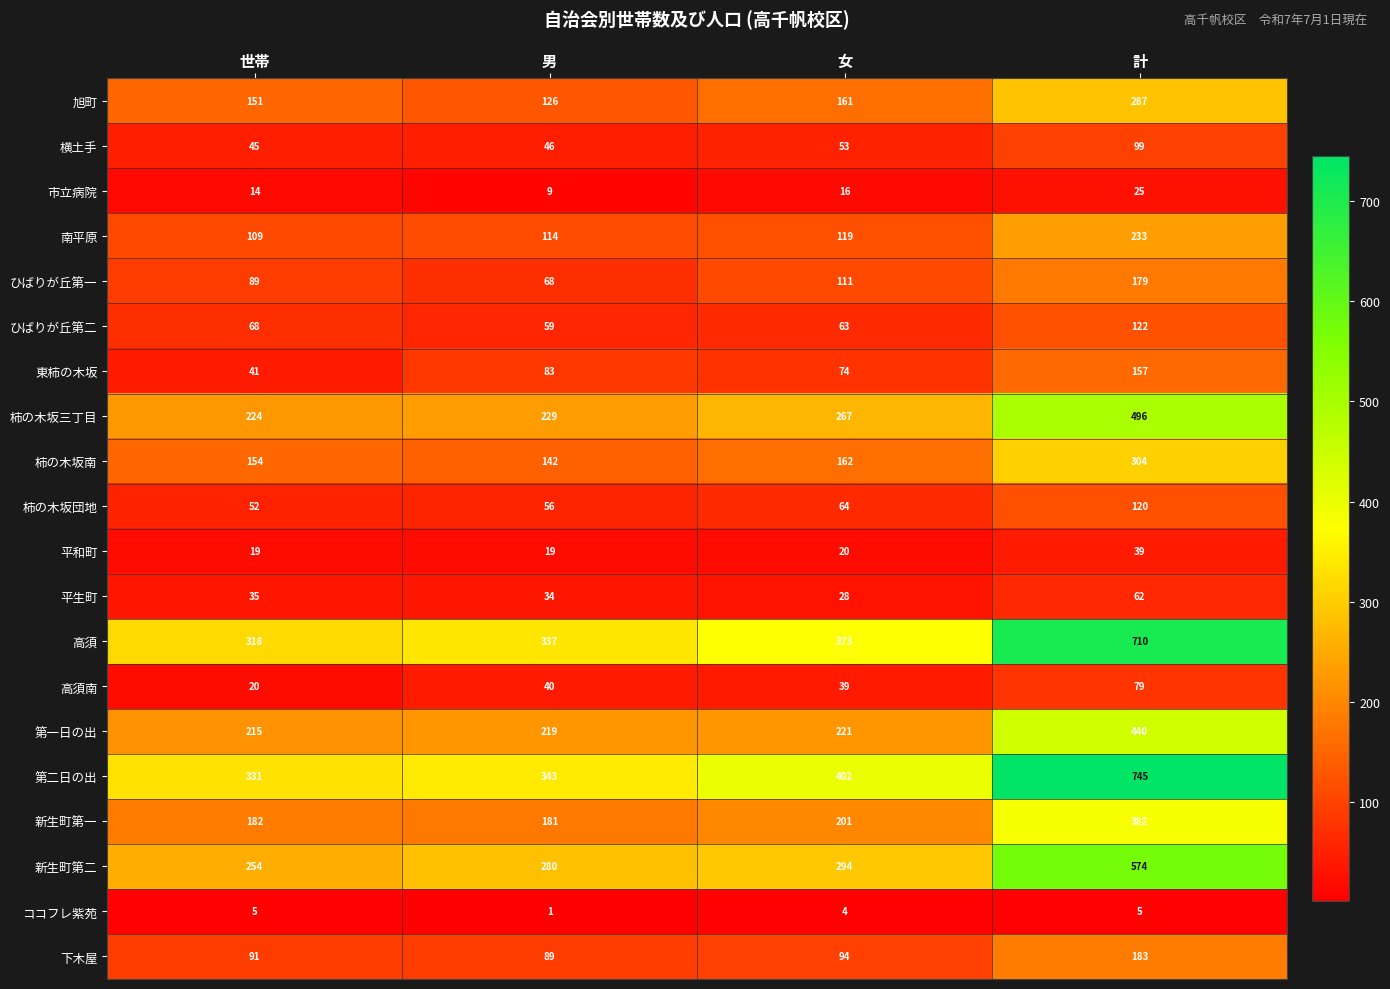

True or false: 柿の木坂南 has a value of 304 at 計.

True